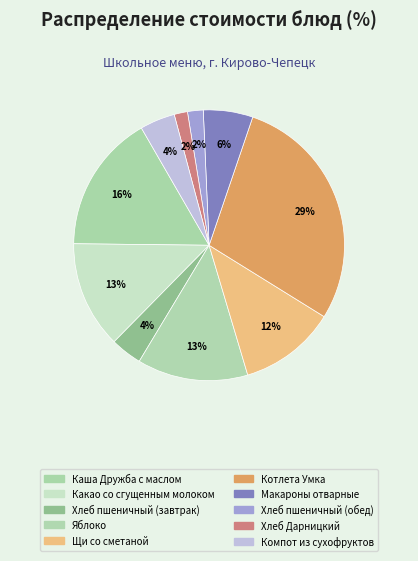

Count the number of slices in the pie.

10